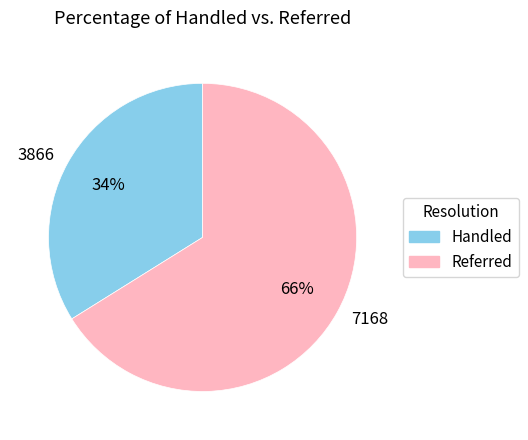

To the nearest percent, what is the difference between the largest and smallest slice percentages?

32%